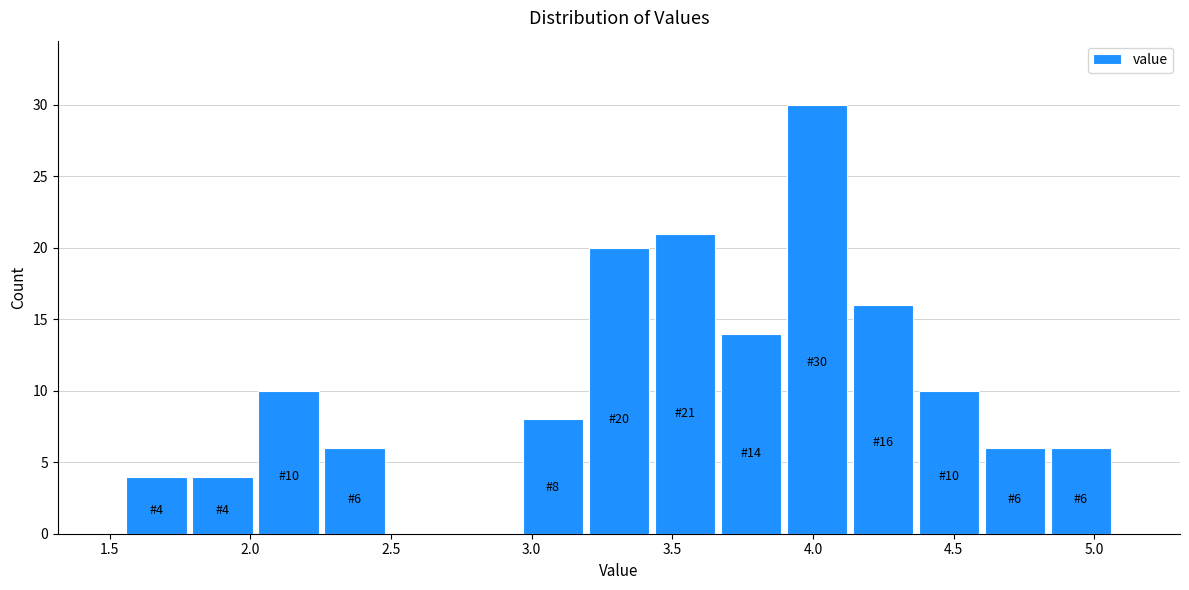

Which range on the x-axis has the tallest bar?

3.90 to 4.15